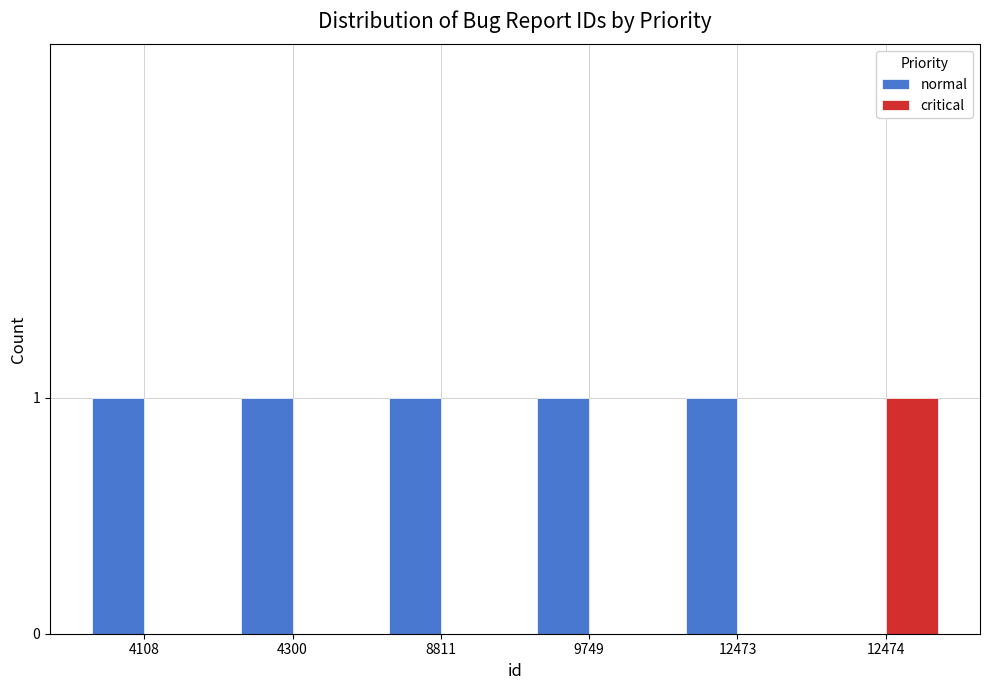

What are all the series names shown in the legend?

normal, critical